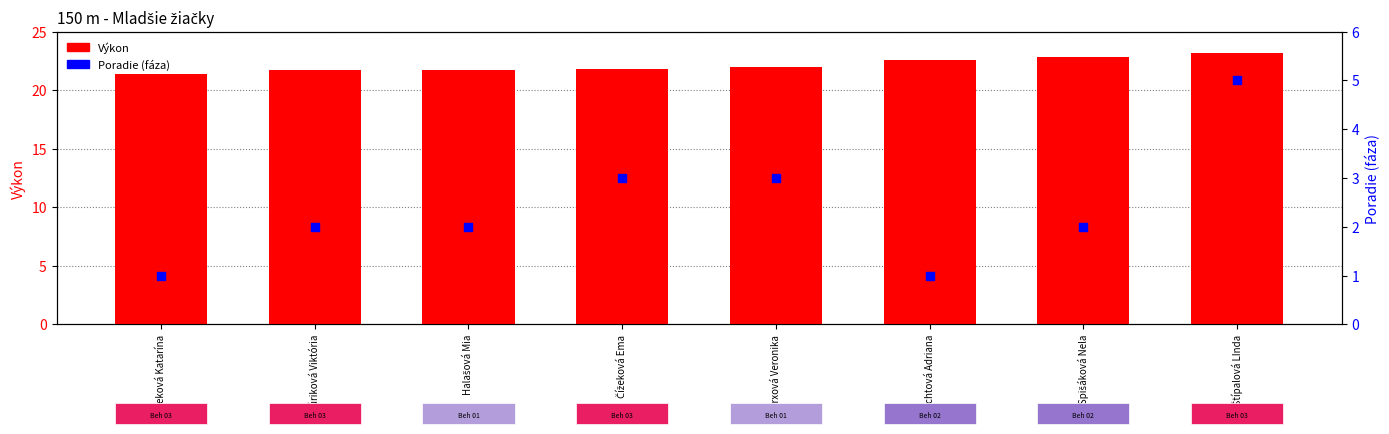

Which series has the largest total across all categories?

Výkon